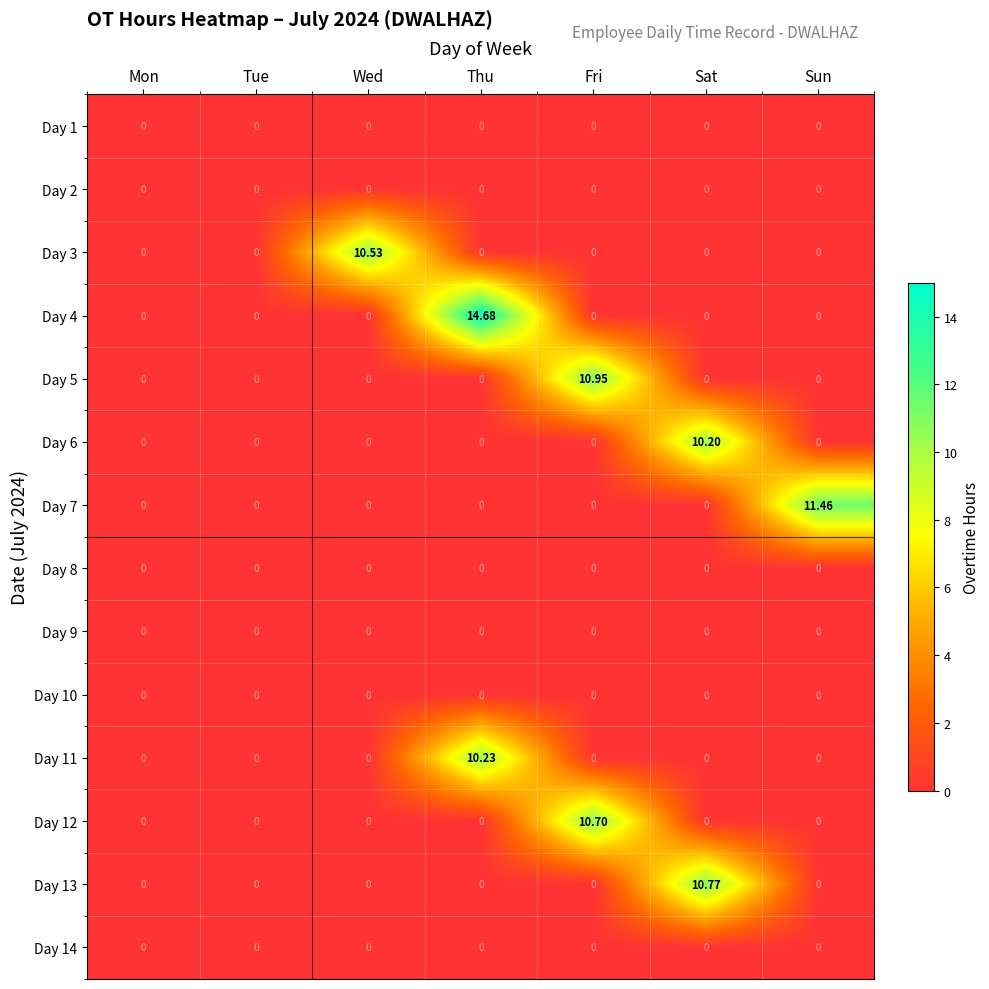

Which series has the widest spread of values?

Day 4